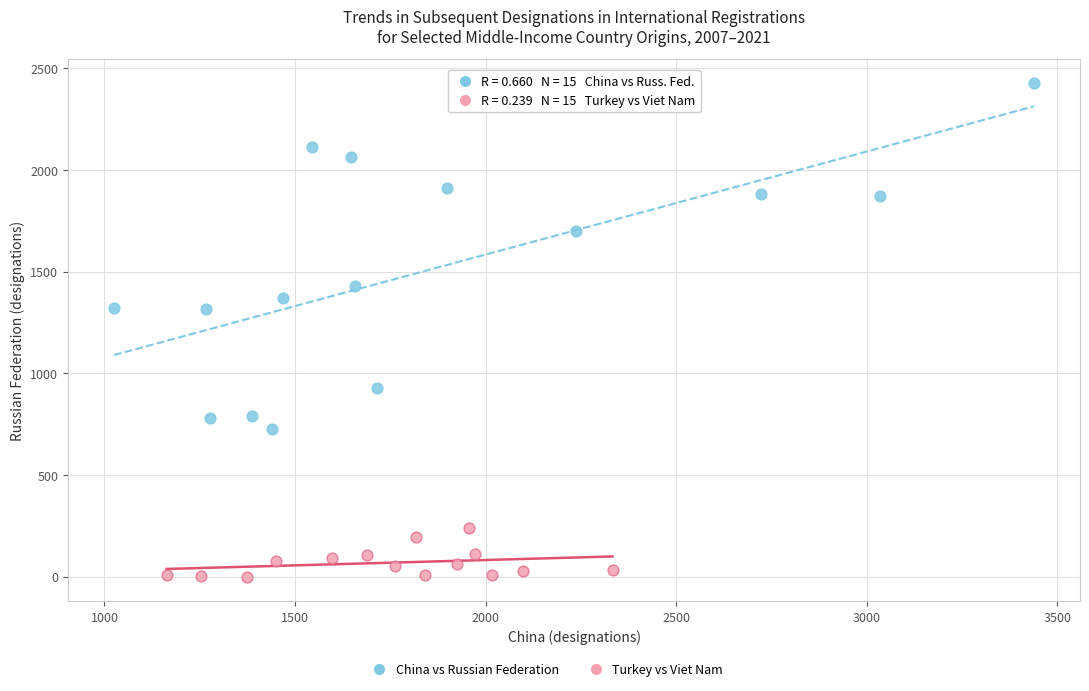

Which series reaches the maximum Y coordinate?

China vs Russian Federation